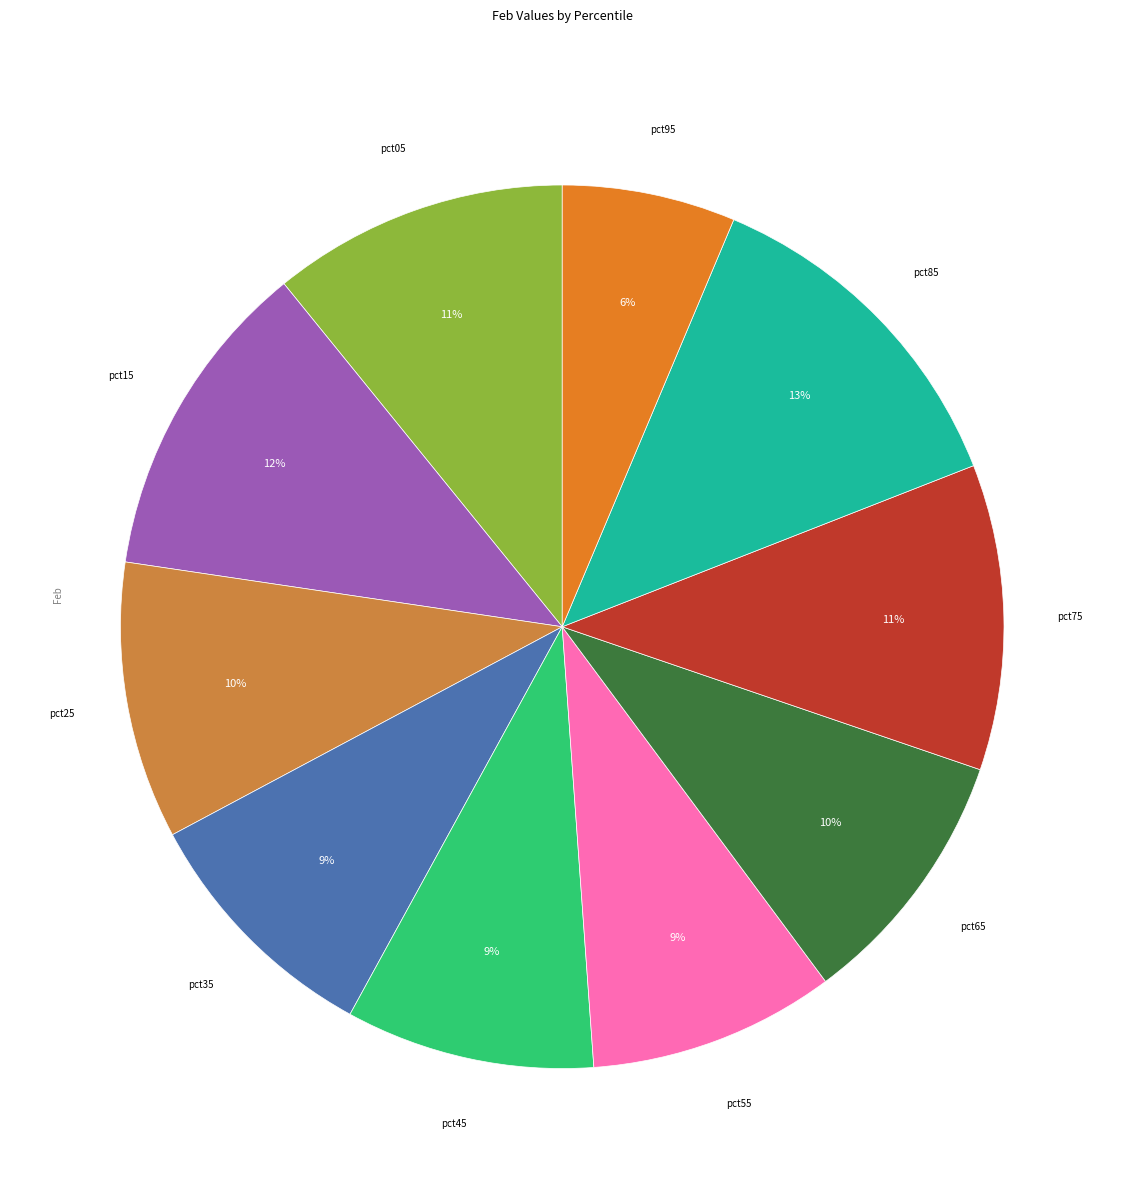

How many slices are in this pie chart?

10